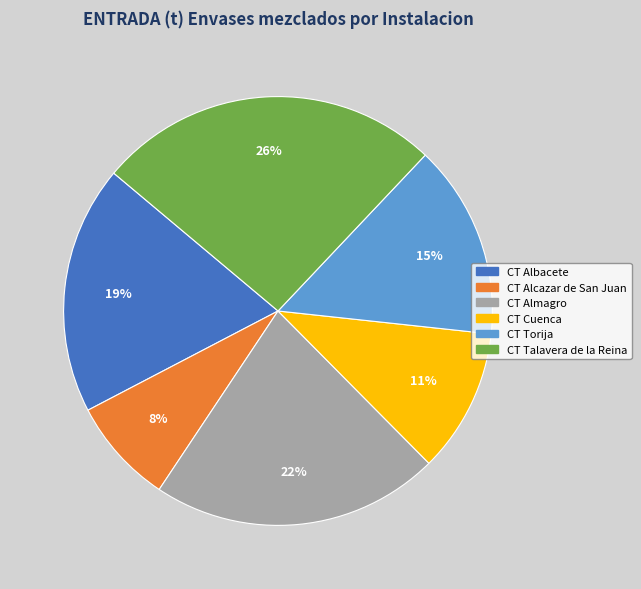

The CT Cuenca slice represents 11% of the pie. True or false?

True